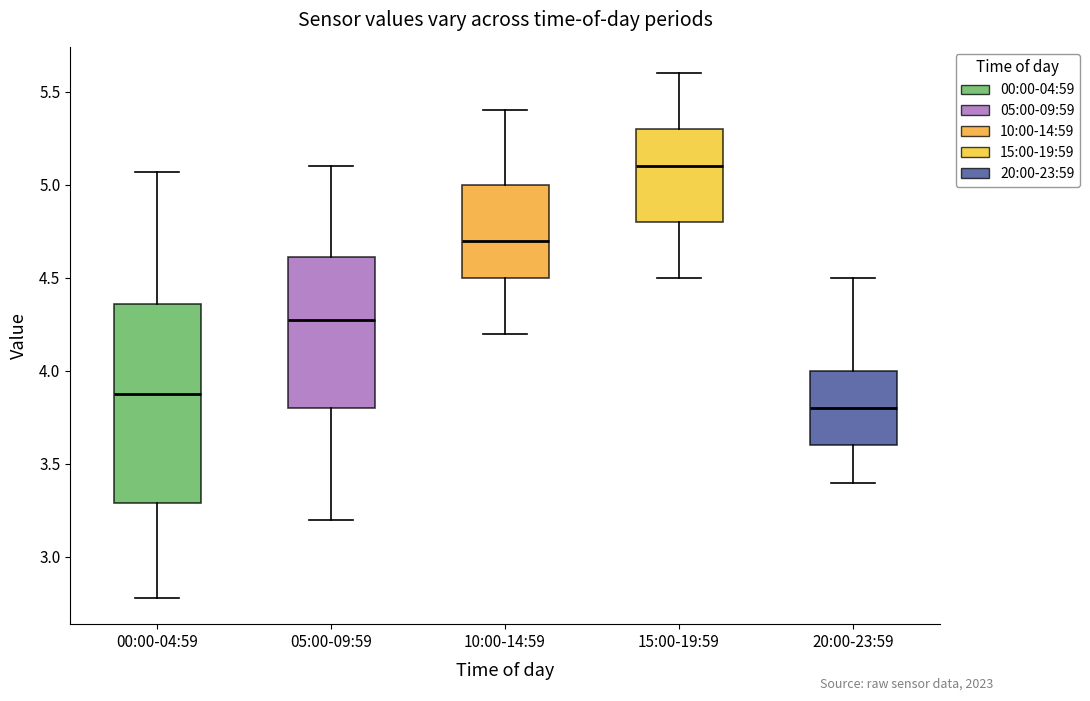

Reading left to right, read every box against the y-axis: the position of its median line, the range the box covers, and the ends of its whiskers. The values are not printed on the chart, so give them approximately, as read against the axis.

00:00-04:59: median 3.90, box 3.30 to 4.35, whiskers 2.80 to 5.05
05:00-09:59: median 4.30, box 3.80 to 4.60, whiskers 3.20 to 5.10
10:00-14:59: median 4.70, box 4.50 to 5.00, whiskers 4.20 to 5.40
15:00-19:59: median 5.10, box 4.80 to 5.30, whiskers 4.50 to 5.60
20:00-23:59: median 3.80, box 3.60 to 4.00, whiskers 3.40 to 4.50